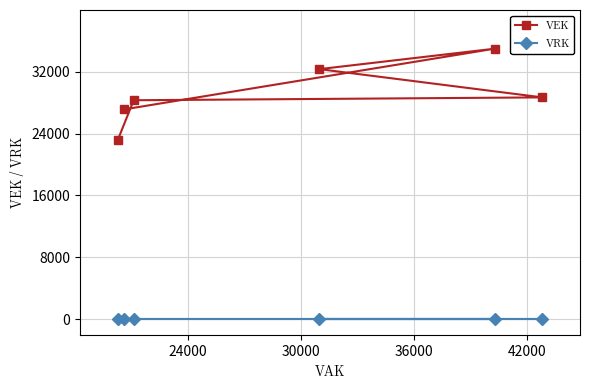

True or false: VRK and VEK cross at least once.

False